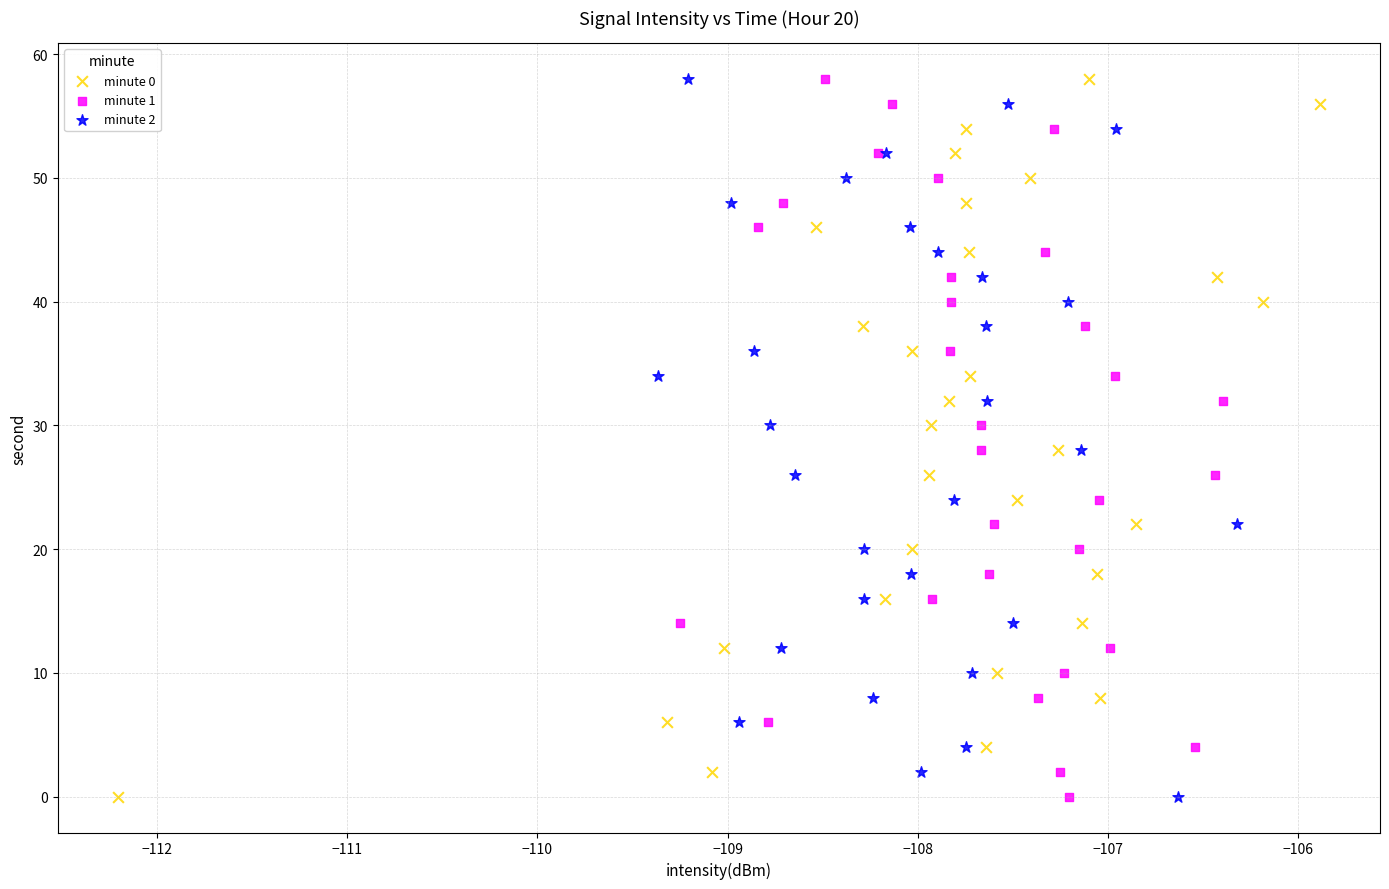

What are all the series names shown in the legend?

minute 0, minute 1, minute 2